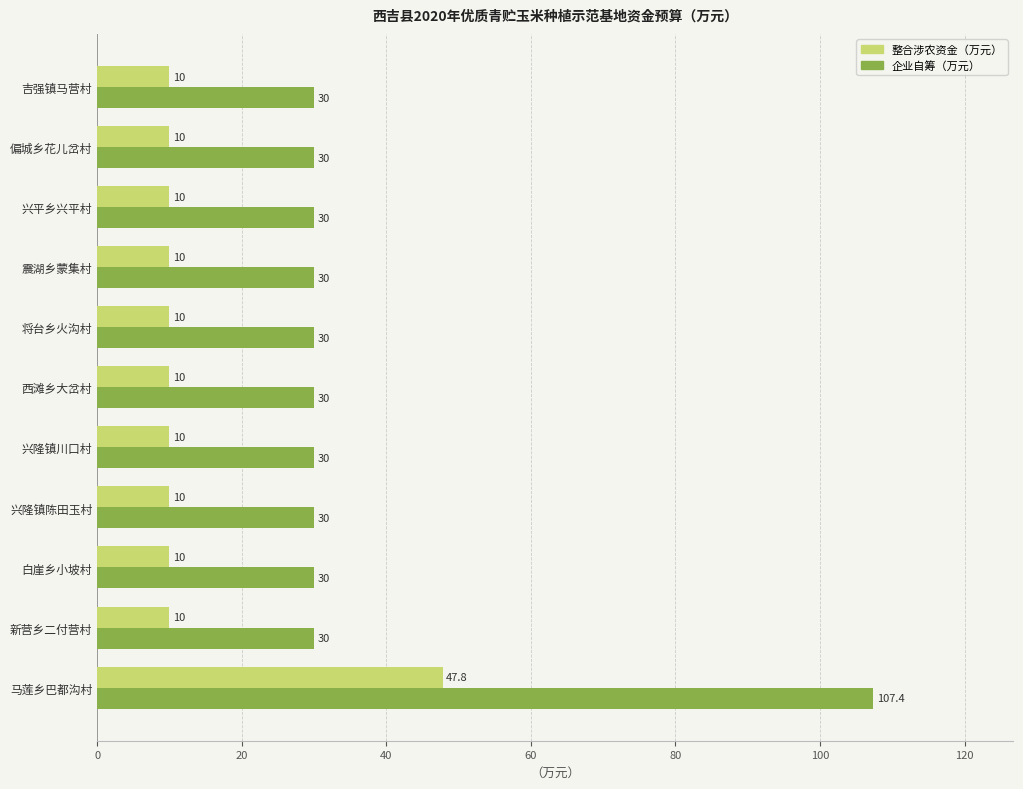

What is the approximate value of 企业自筹（万元） at 马莲乡巴都沟村?

107.4